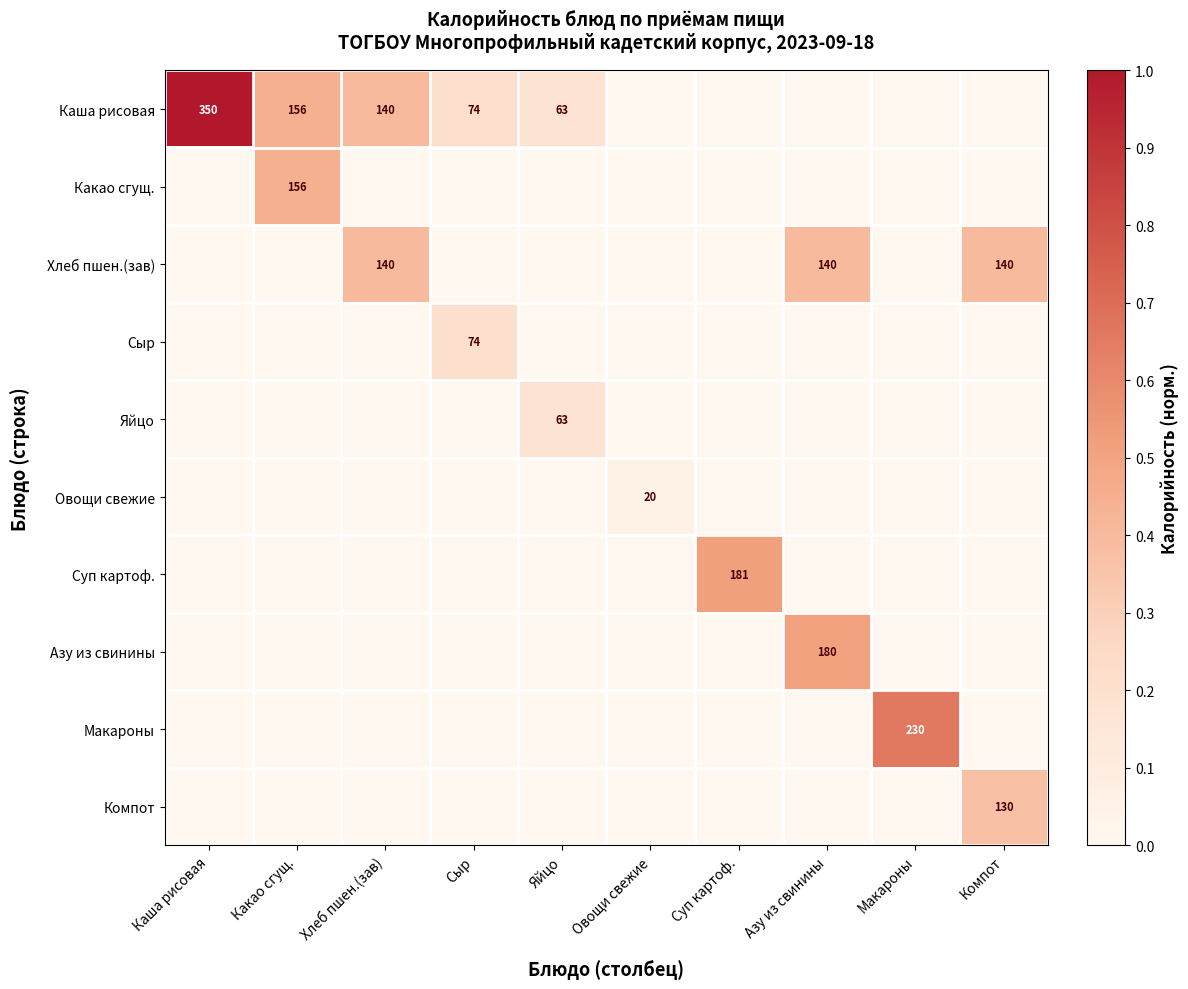

Count the number of data series in this chart.

10